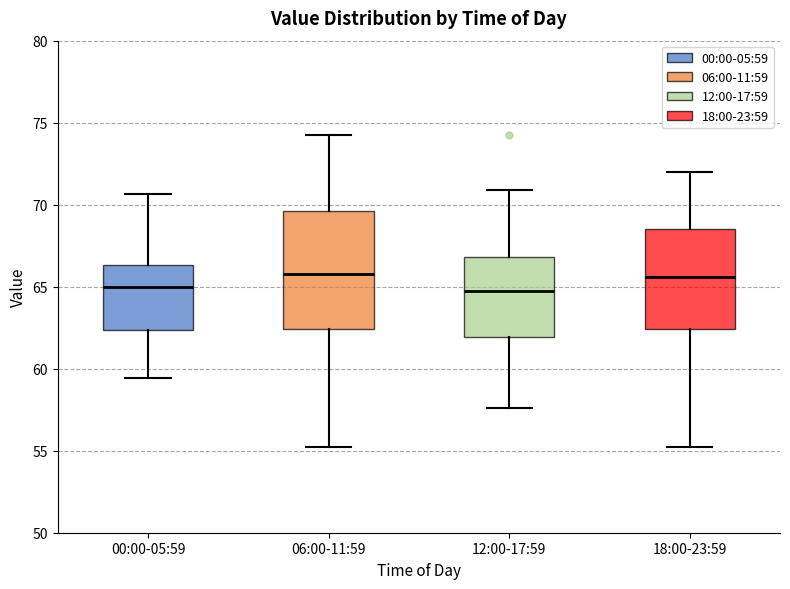

Reading left to right, transcribe this box plot: for each box, give where its median line is, the range the box spans, and where its two whiskers end, as read against the y-axis. The values are not printed on the chart, so give them approximately, as read against the axis.

00:00-05:59: median 65.0, box 62.5 to 66.5, whiskers 59.5 to 70.5
06:00-11:59: median 66.0, box 62.5 to 69.5, whiskers 55.0 to 74.5
12:00-17:59: median 64.5, box 62.0 to 67.0, whiskers 57.5 to 71.0
18:00-23:59: median 65.5, box 62.5 to 68.5, whiskers 55.0 to 72.0